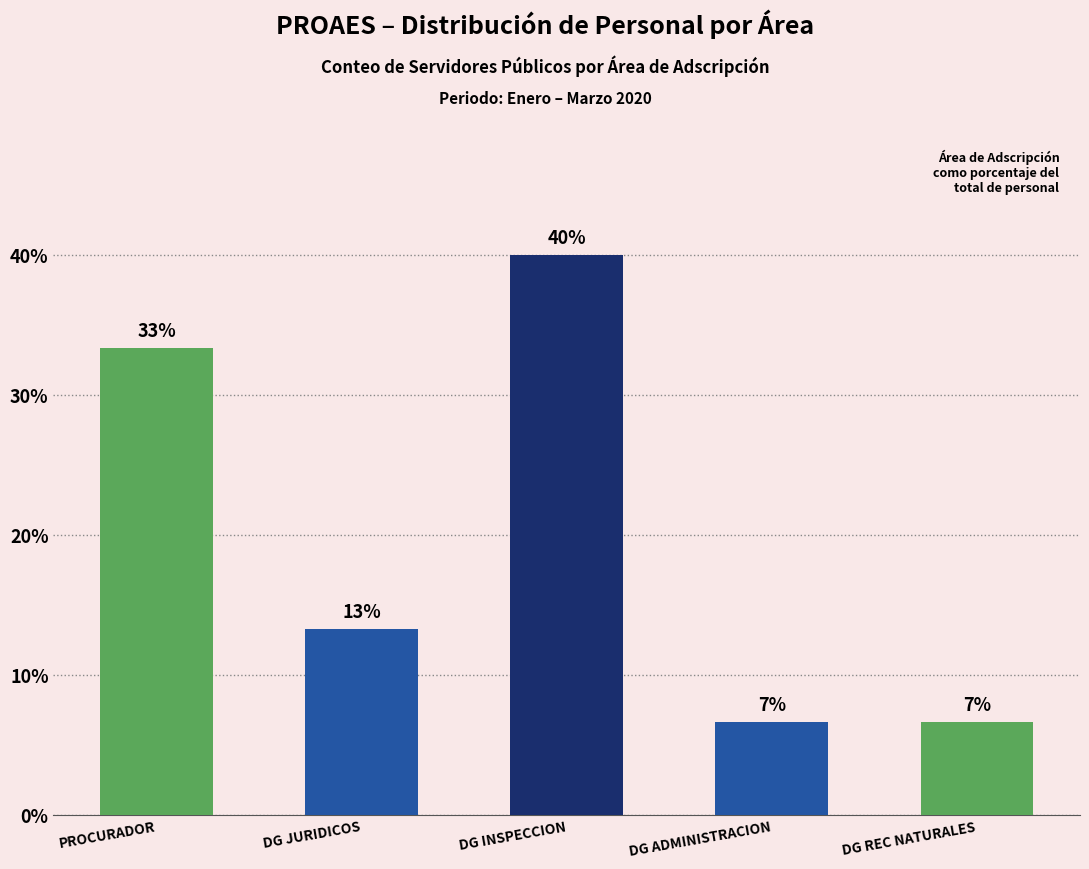

Are the bars horizontal?

No